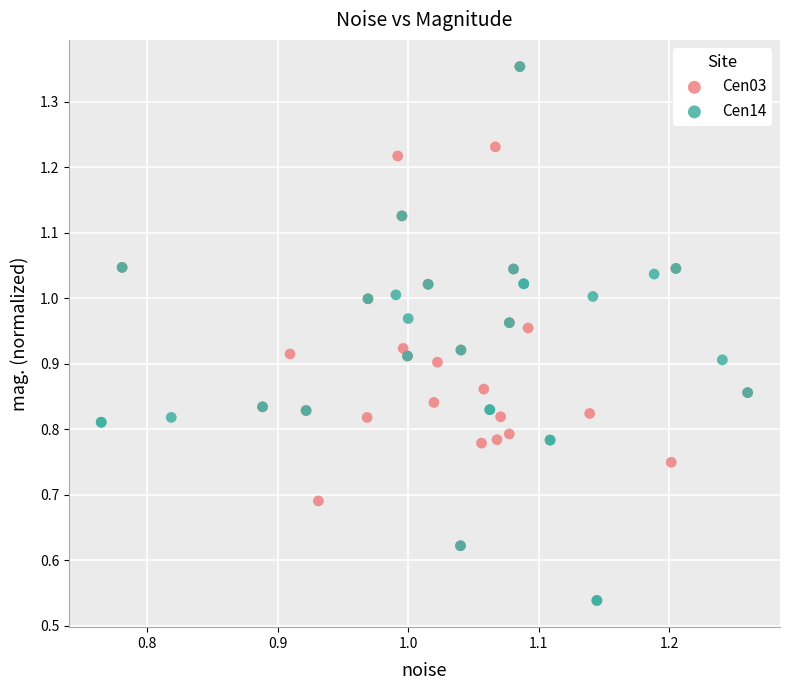

Which series has the largest Y range (max minus min)?

Cen14